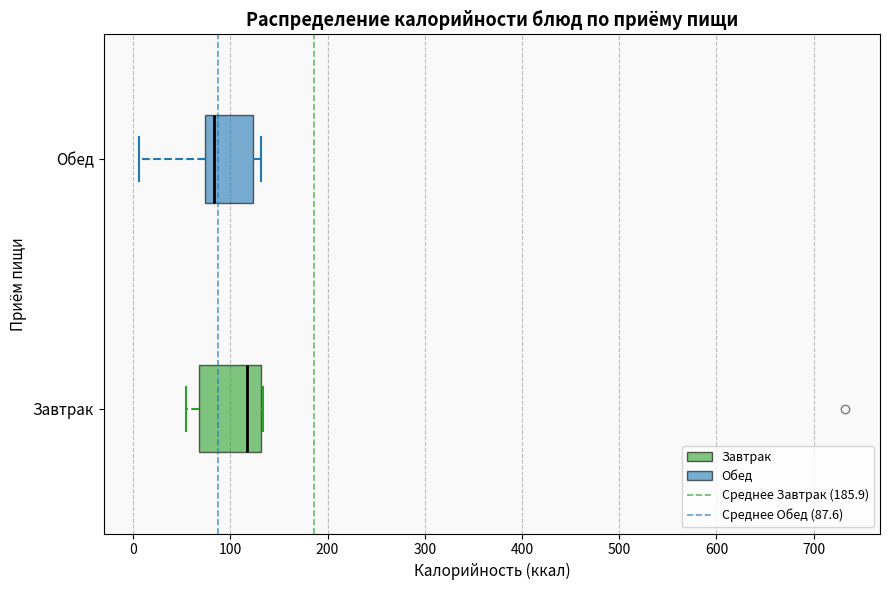

Which box is the widest, from its left edge to its right edge?

Завтрак